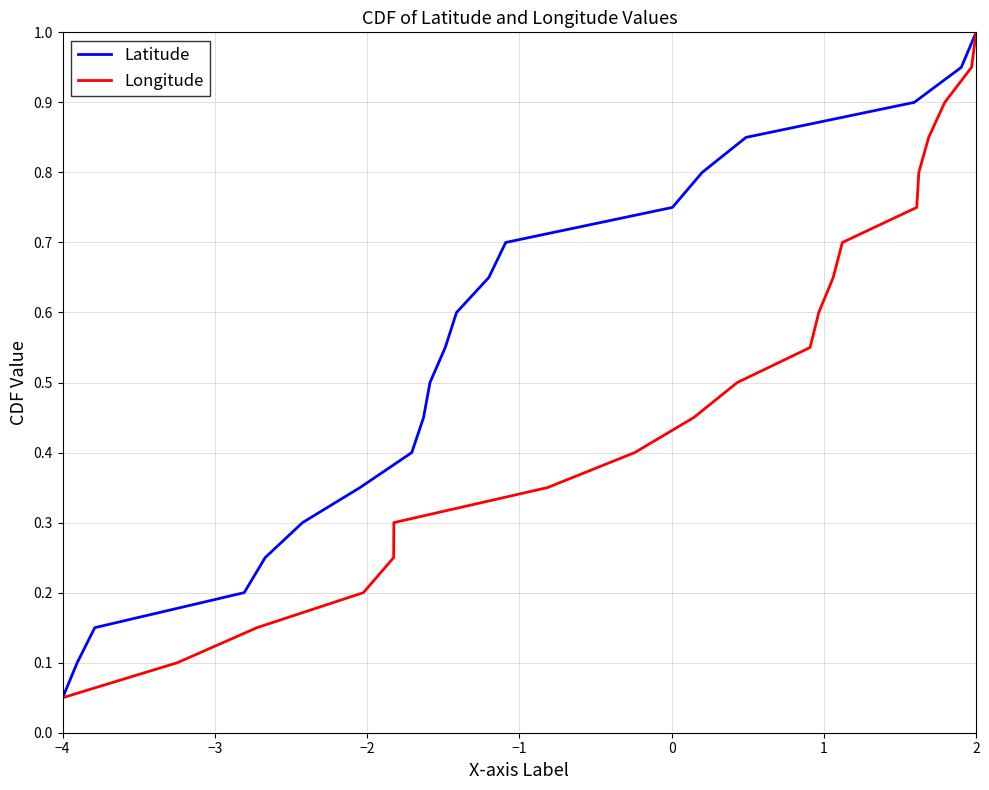

True or false: Latitude has a value of 0.1 at 2.

False